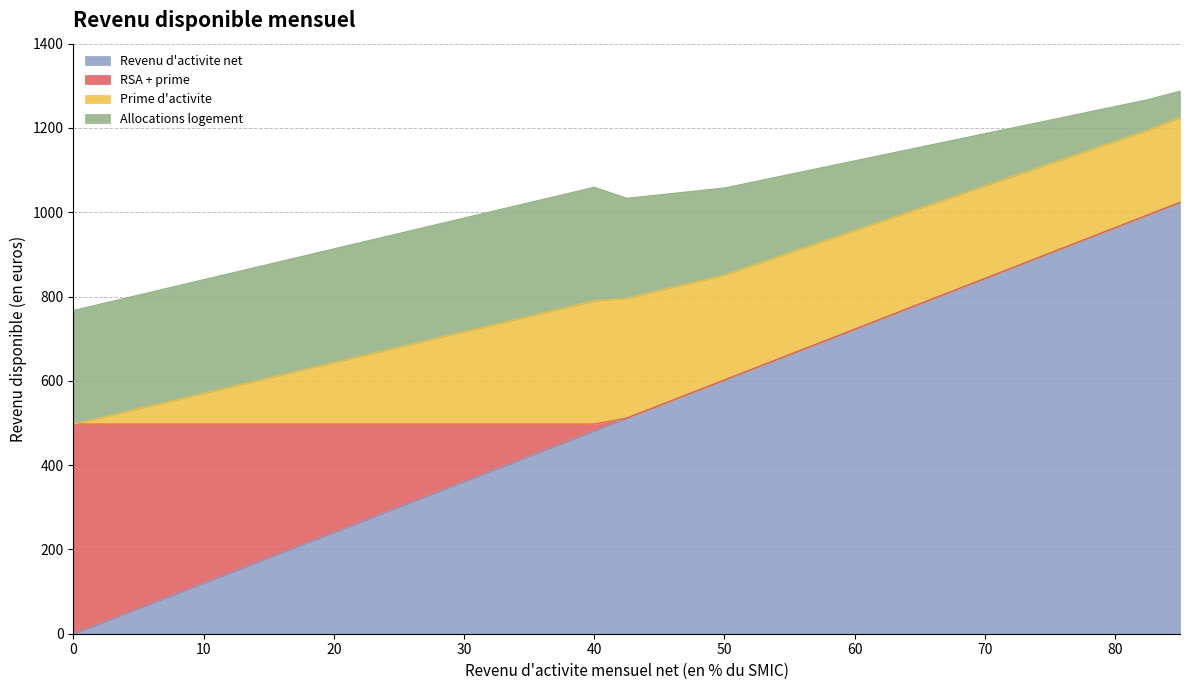

What are all the series names shown in the legend?

Revenu d'activite net, RSA + prime, Prime d'activite, Allocations logement